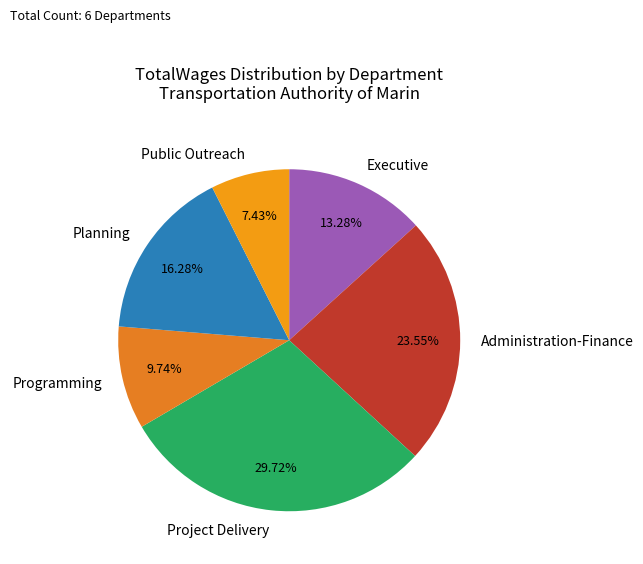

Do Planning and Project Delivery together represent more than half of the pie?

No